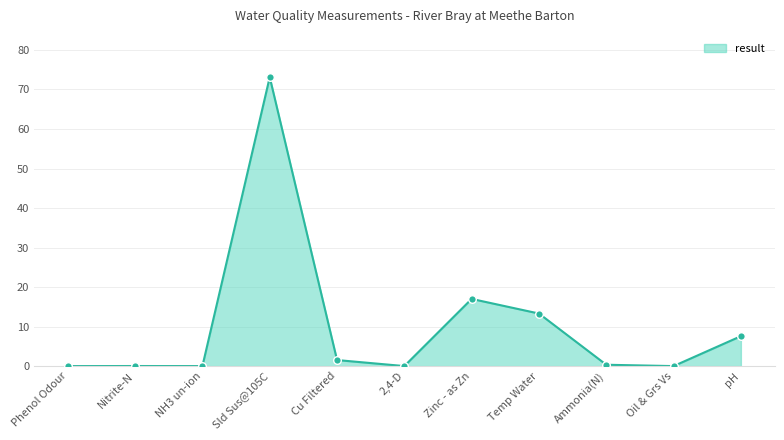

Approximately how many times larger is the value at Cu Filtered compared to Zinc - as Zn?

0.1